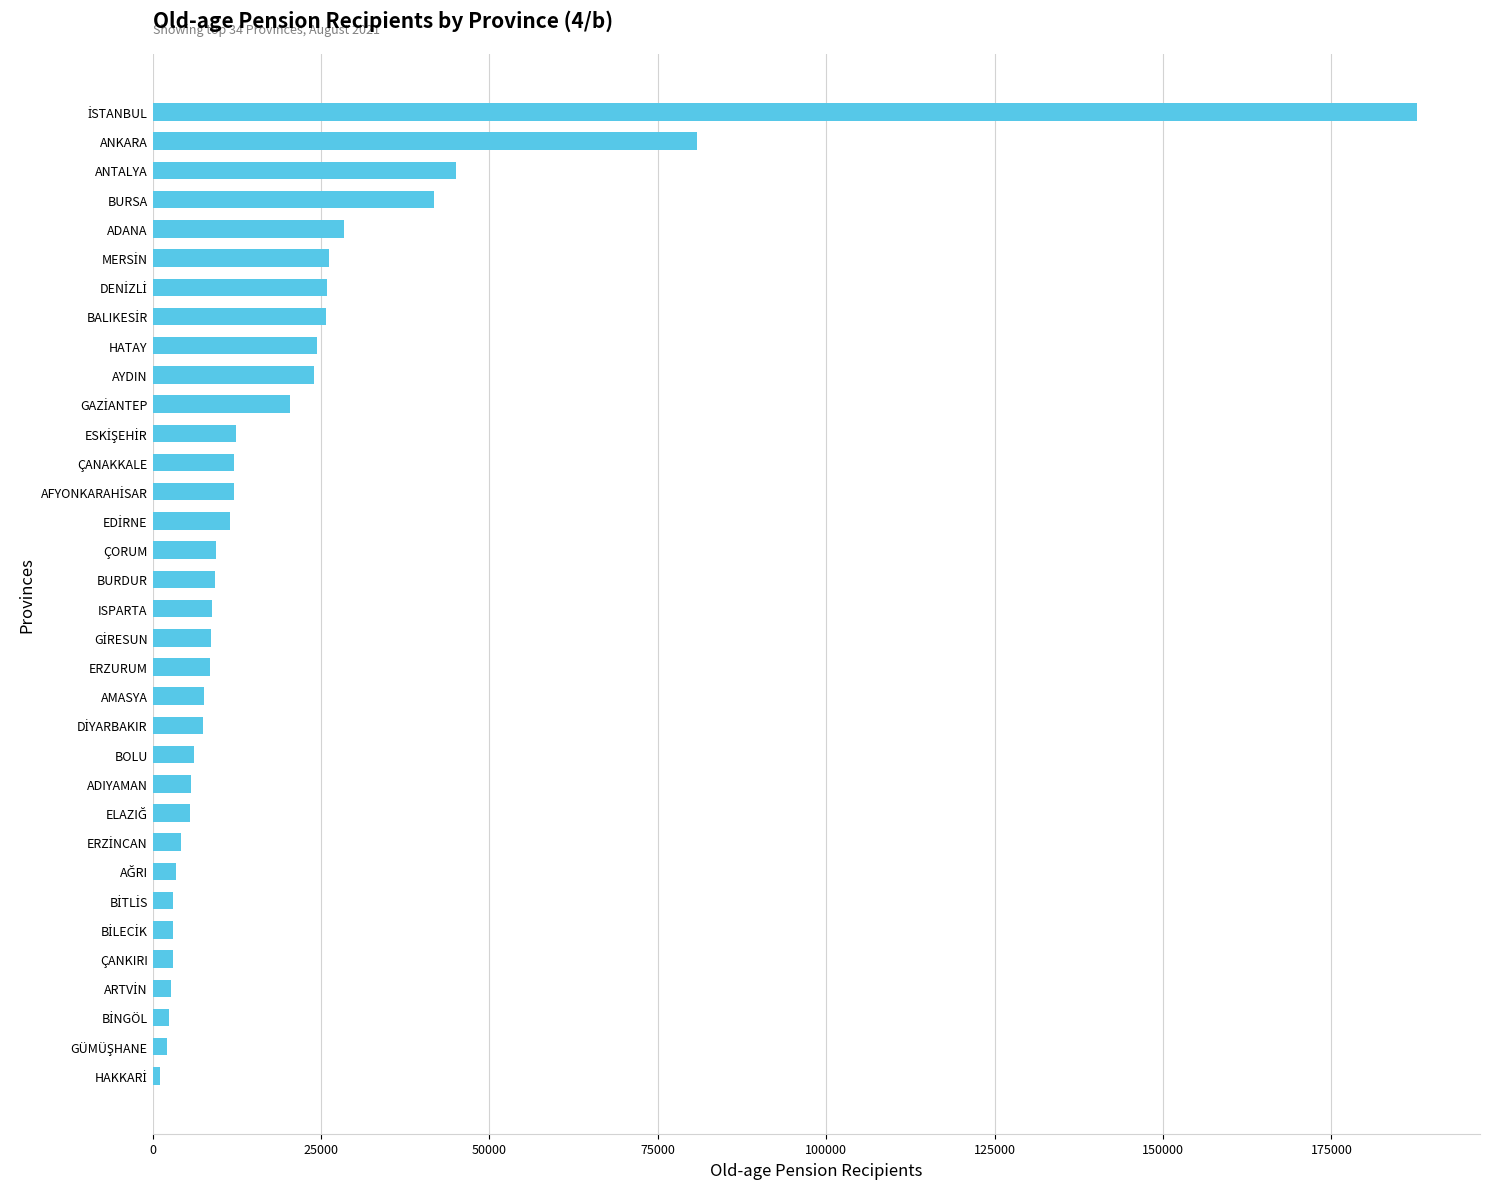

The chart shows a value of 5773 at ADIYAMAN. True or false?

True